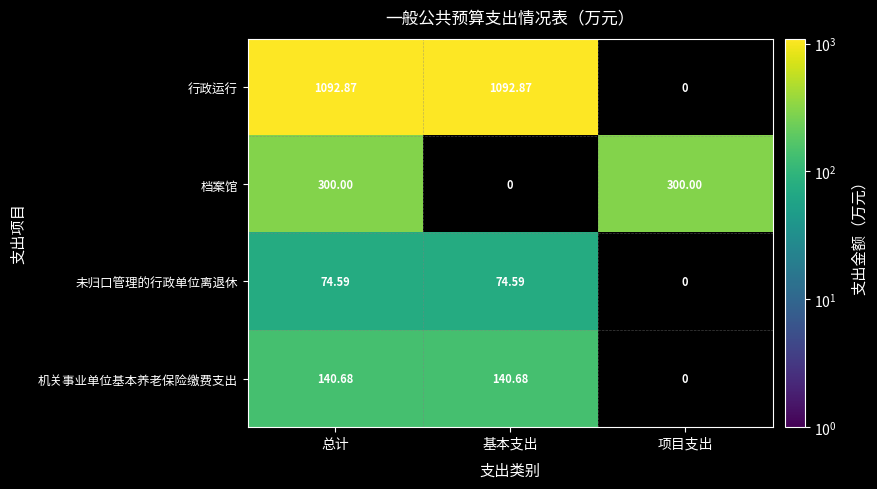

Is it true that 未归口管理的行政单位离退休 equals 74.6 at 基本支出?

True